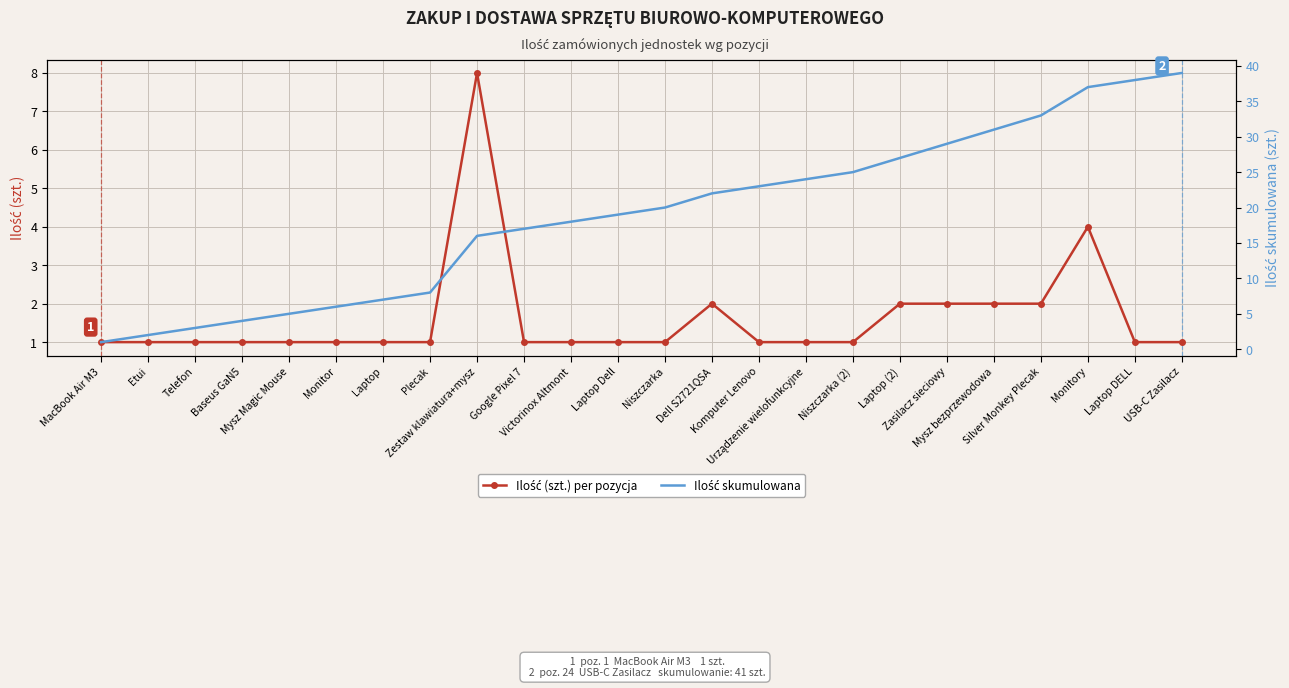

Reading right to left, transcribe all the data shown in this chart.

Ilość (szt.) per pozycja: USB-C Zasilacz=1	Laptop DELL=1	Monitory=4	Silver Monkey Plecak=2	Mysz bezprzewodowa=2	Zasilacz sieciowy=2	Laptop (2)=2	Niszczarka (2)=1	Urządzenie wielofunkcyjne=1	Komputer Lenovo=1	Dell S2721QSA=2	Niszczarka=1	Laptop Dell=1	Victorinox Altmont=1	Google Pixel 7=1	Zestaw klawiatura+mysz=8	Plecak=1	Laptop=1	Monitor=1	Mysz Magic Mouse=1	Baseus GaN5=1	Telefon=1	Etui=1	MacBook Air M3=1
Ilość skumulowana: USB-C Zasilacz=39	Laptop DELL=38	Monitory=37	Silver Monkey Plecak=33	Mysz bezprzewodowa=31	Zasilacz sieciowy=29	Laptop (2)=27	Niszczarka (2)=25	Urządzenie wielofunkcyjne=24	Komputer Lenovo=23	Dell S2721QSA=22	Niszczarka=20	Laptop Dell=19	Victorinox Altmont=18	Google Pixel 7=17	Zestaw klawiatura+mysz=16	Plecak=8	Laptop=7	Monitor=6	Mysz Magic Mouse=5	Baseus GaN5=4	Telefon=3	Etui=2	MacBook Air M3=1